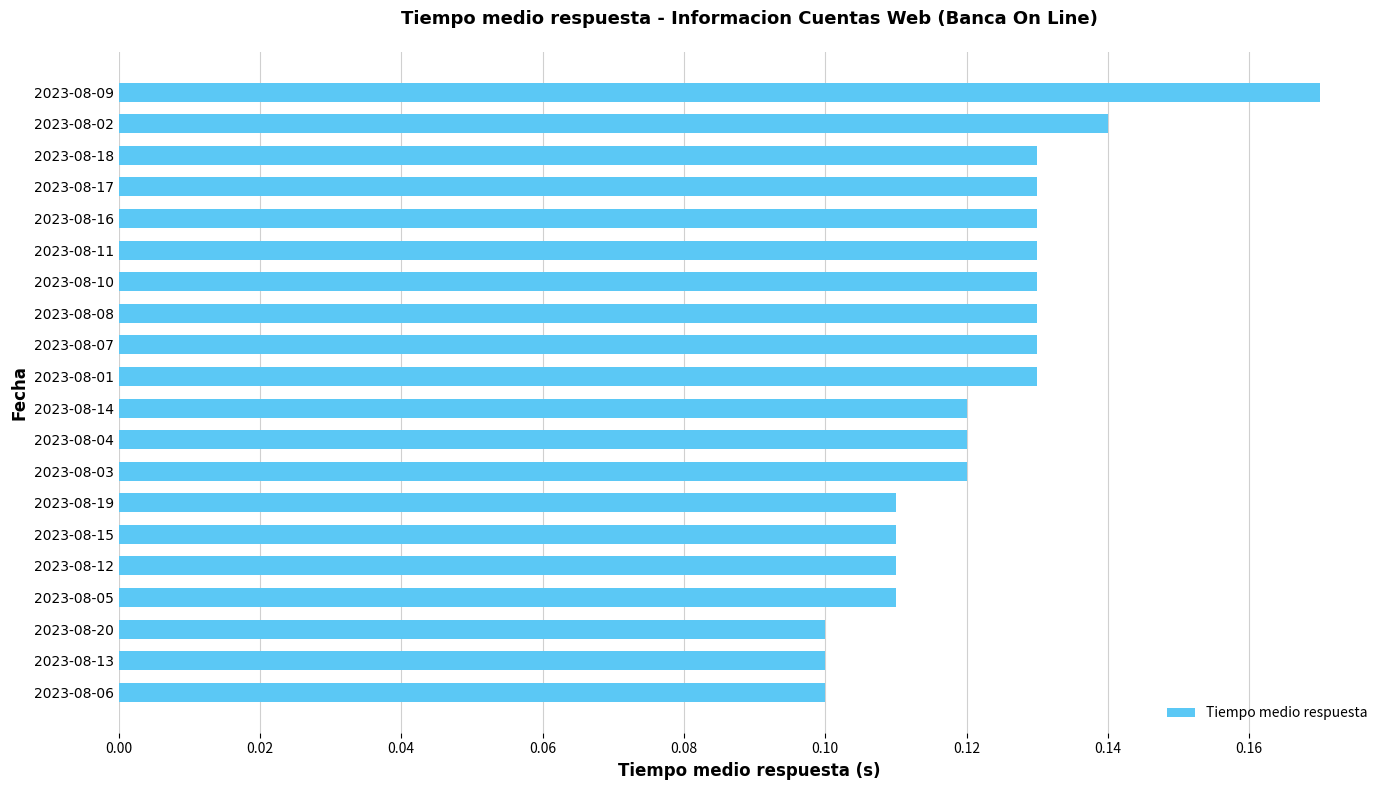

Count the values in the range 0 to 1.

20